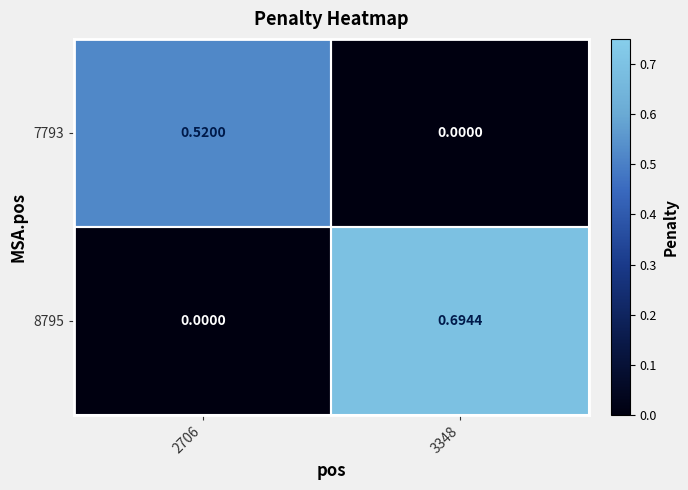

Is the value of 8795 at 3348 greater than the value of 7793 at 3348?

Yes